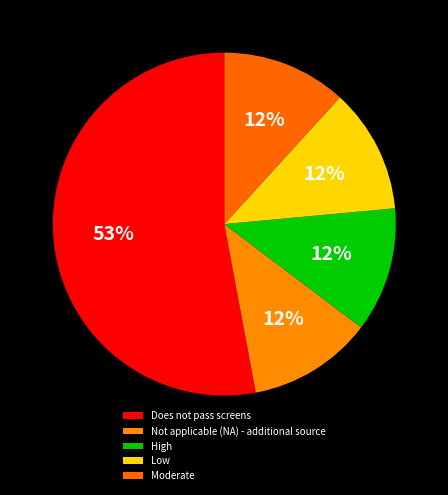

How much of the chart is everything except Not applicable (NA) - additional source?

88.2%